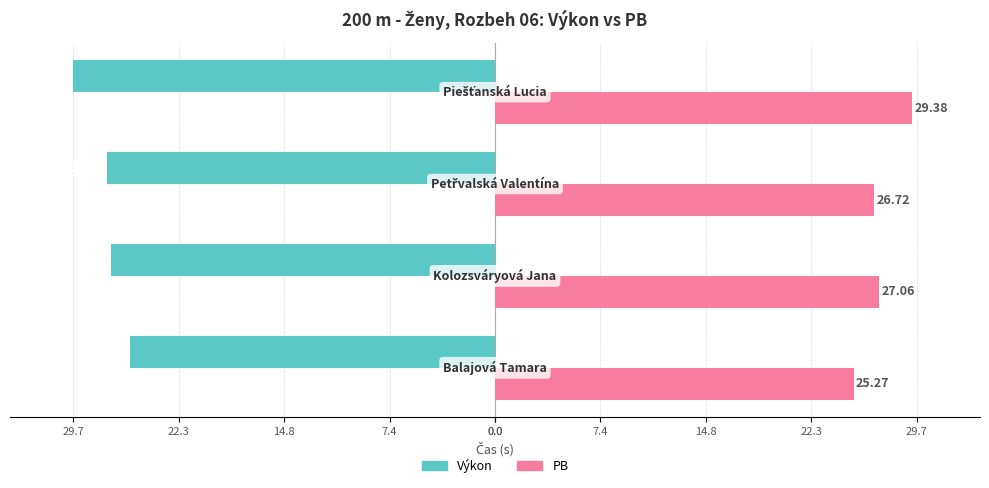

What are all the series names shown in the legend?

Výkon, PB